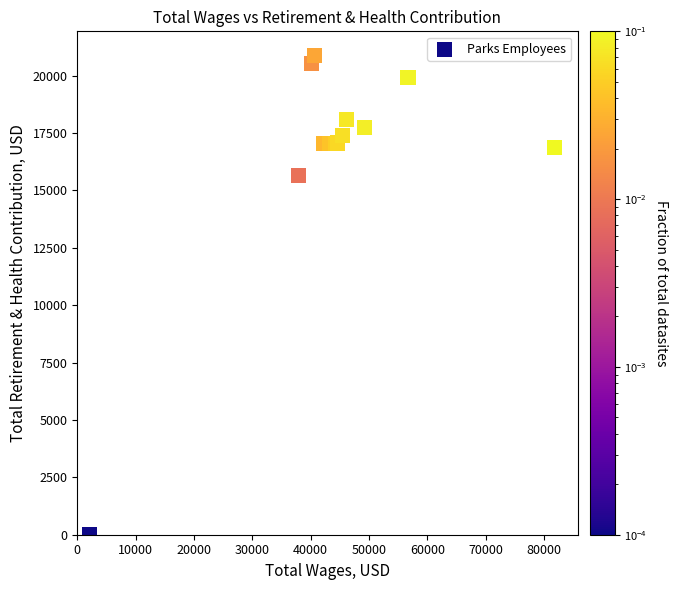

What Y value in the scatter plot is closest to 10441?

15635